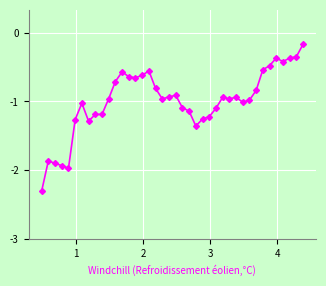

What is the smallest value displayed?

-2.3